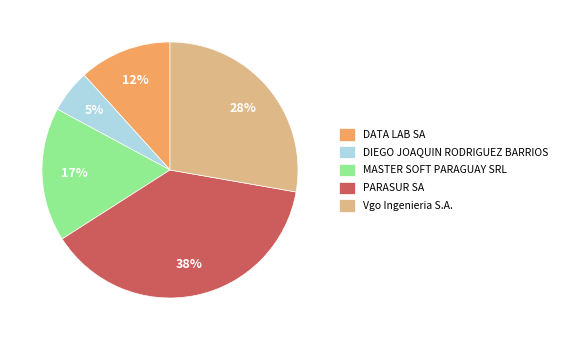

Which slice is the largest?

PARASUR SA